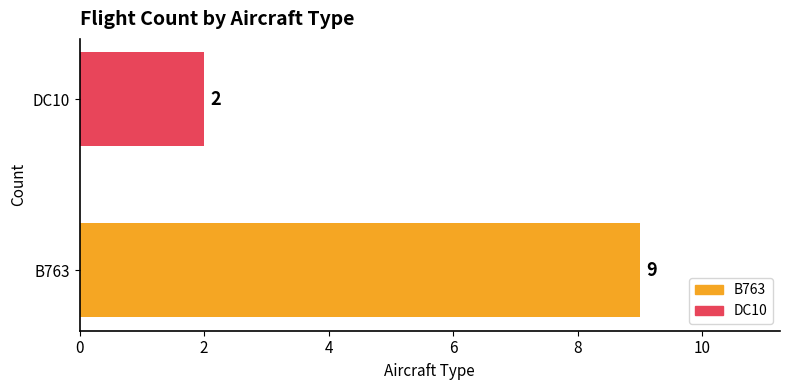

Are the bars grouped side by side (vs. stacked)?

No